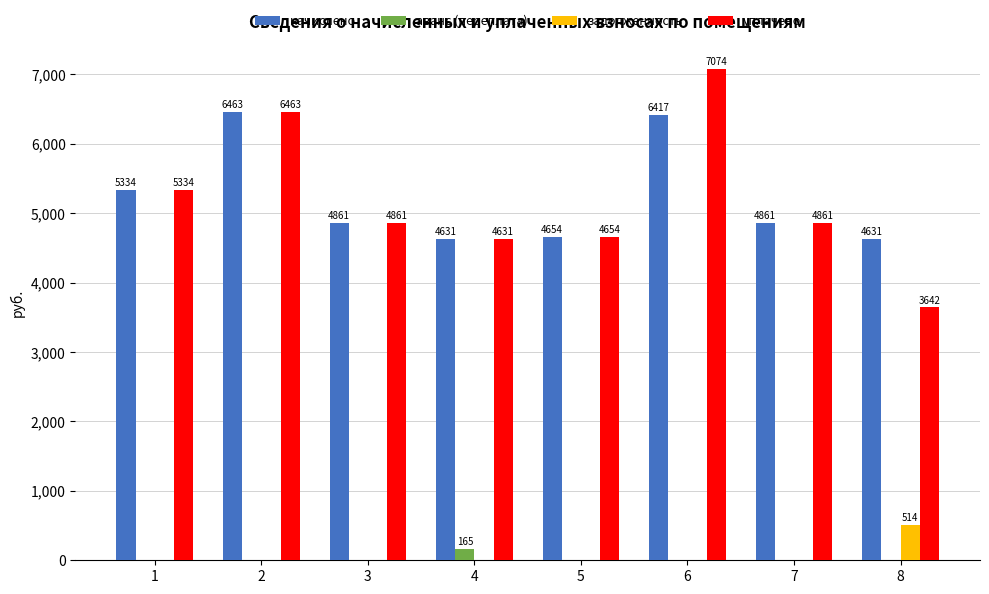

At which label does аванс (переплата) reach its peak?

4